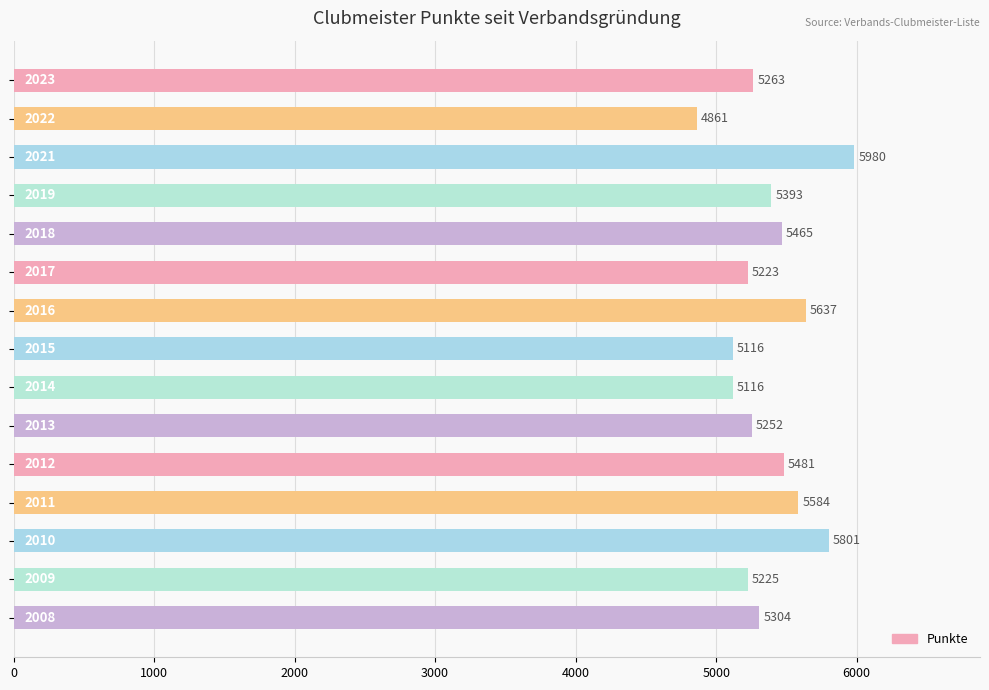

What is the maximum value shown in the chart?

5980